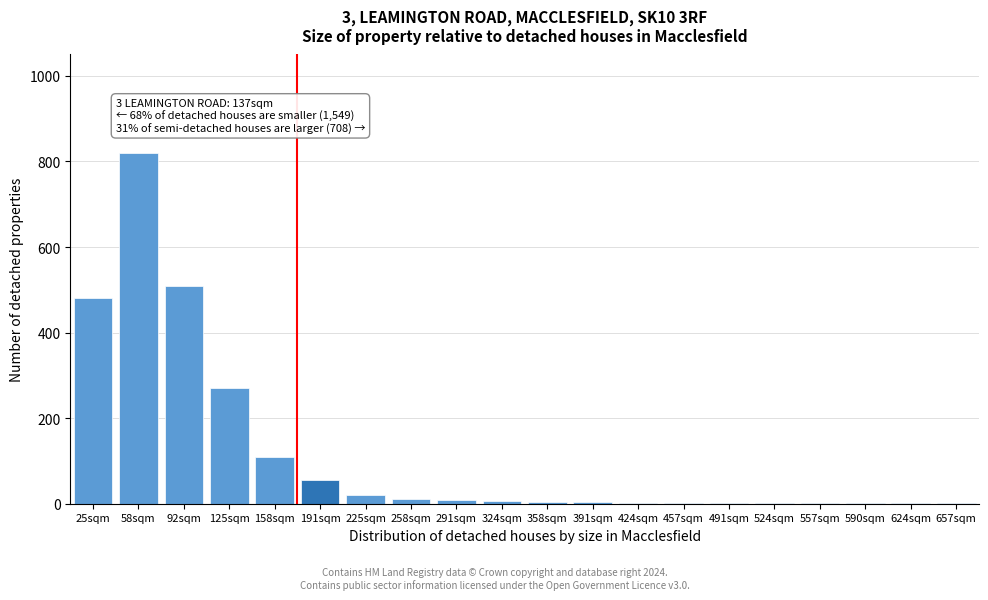

At which label is the value closest to 410?

25sqm